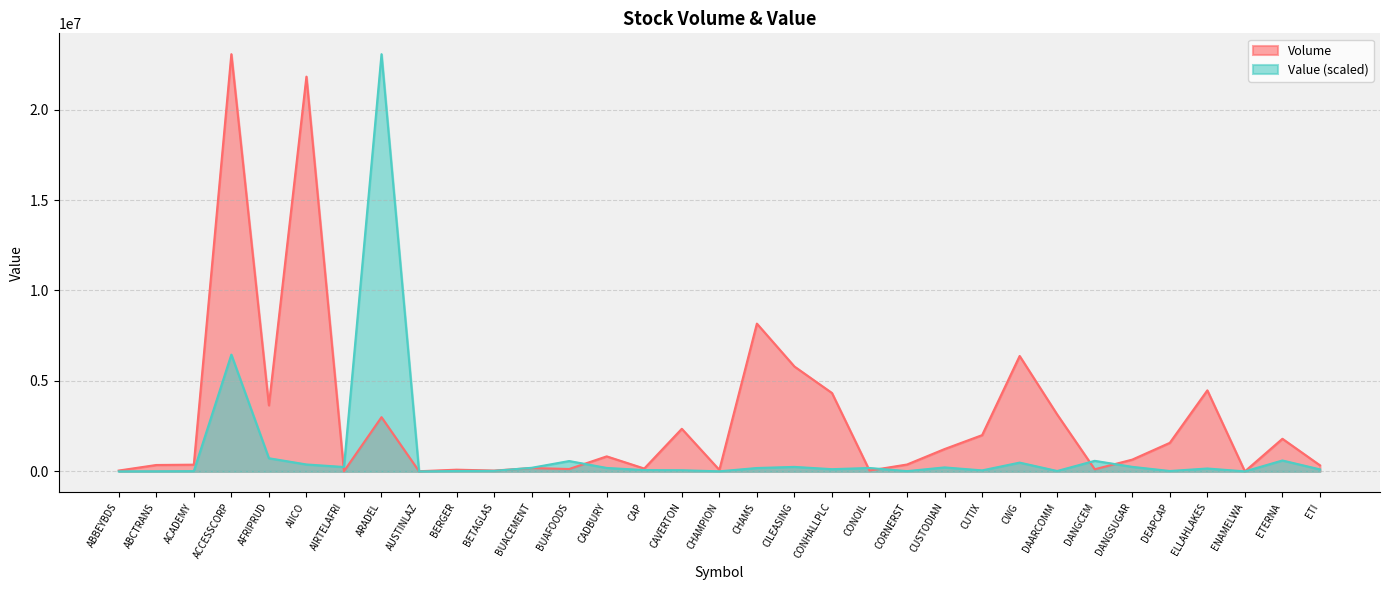

Between BUACEMENT and DAARCOMM, which is larger?

DAARCOMM